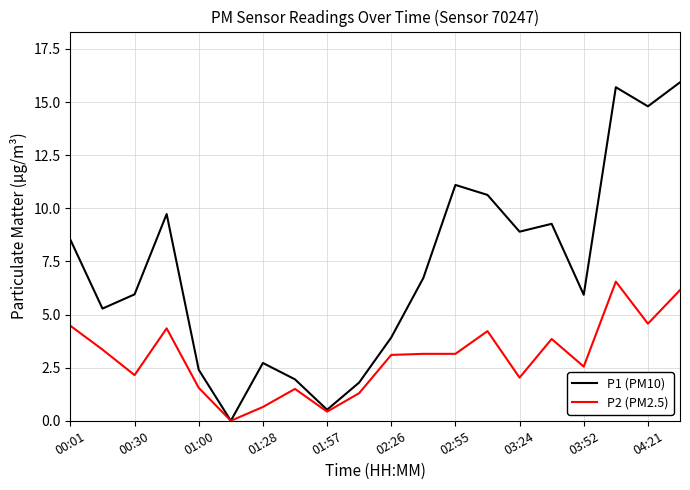

Which series has the largest total across all categories?

P1 (PM10)